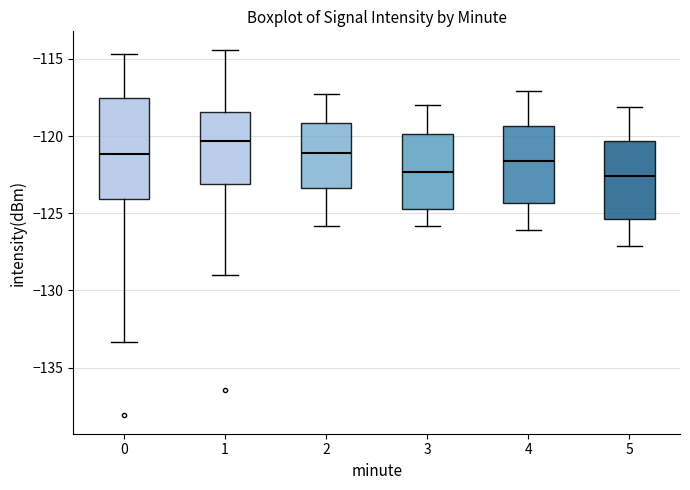

Reading left to right, read every box against the y-axis: the position of its median line, the range the box covers, and the ends of its whiskers. The values are not printed on the chart, so give them approximately, as read against the axis.

0: median -121.0, box -124.0 to -117.5, whiskers -133.5 to -114.5
1: median -120.5, box -123.0 to -118.5, whiskers -129.0 to -114.5
2: median -121.0, box -123.5 to -119.0, whiskers -126.0 to -117.5
3: median -122.5, box -124.5 to -120.0, whiskers -126.0 to -118.0
4: median -121.5, box -124.5 to -119.5, whiskers -126.0 to -117.0
5: median -122.5, box -125.5 to -120.5, whiskers -127.0 to -118.0